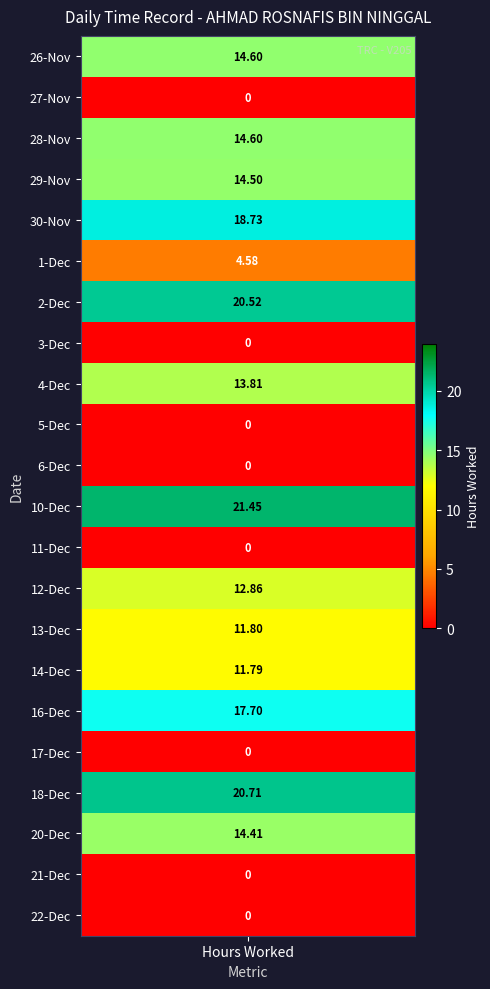

What is the greatest value displayed?

21.4